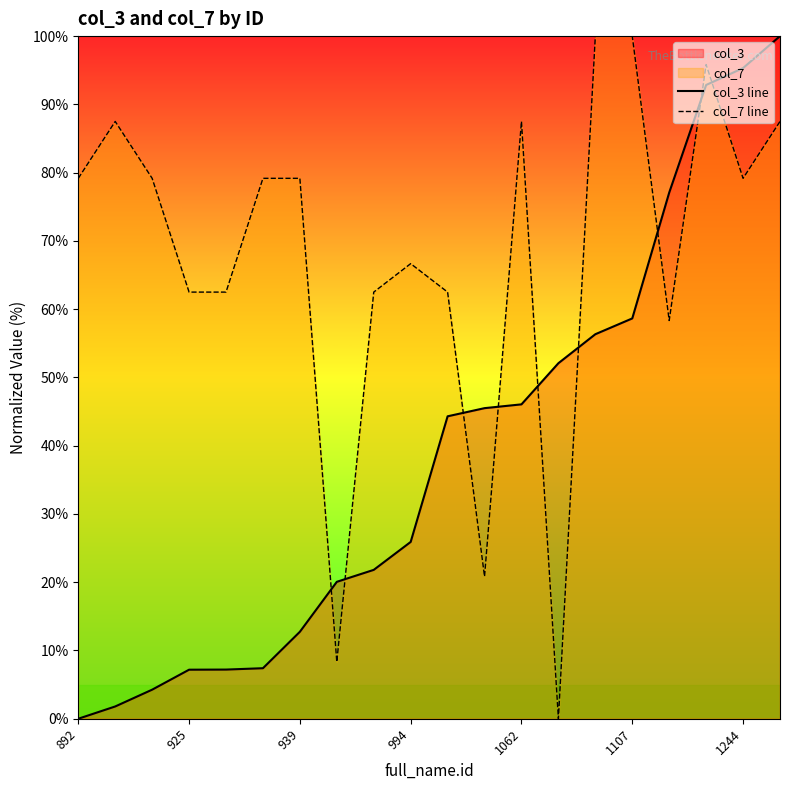

What is the difference between the highest and lowest values at 1244?

16.2